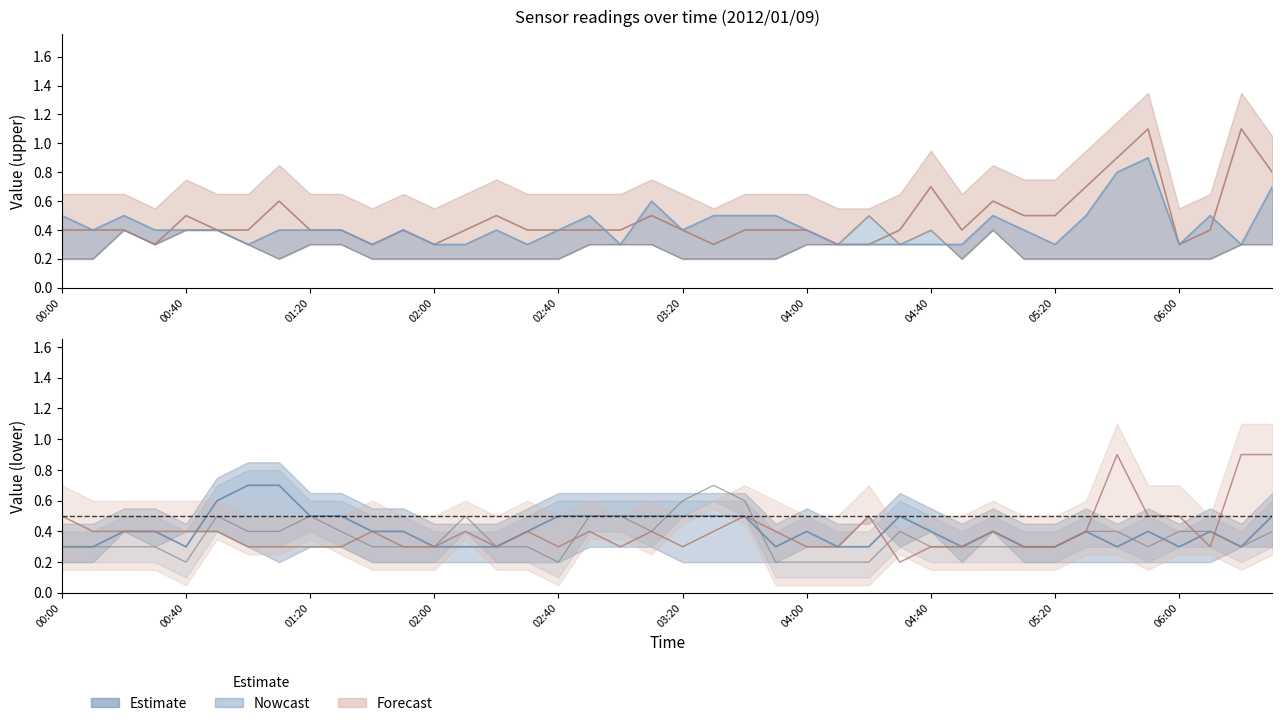

Which has a higher value, 06:10 or 00:10?

06:10